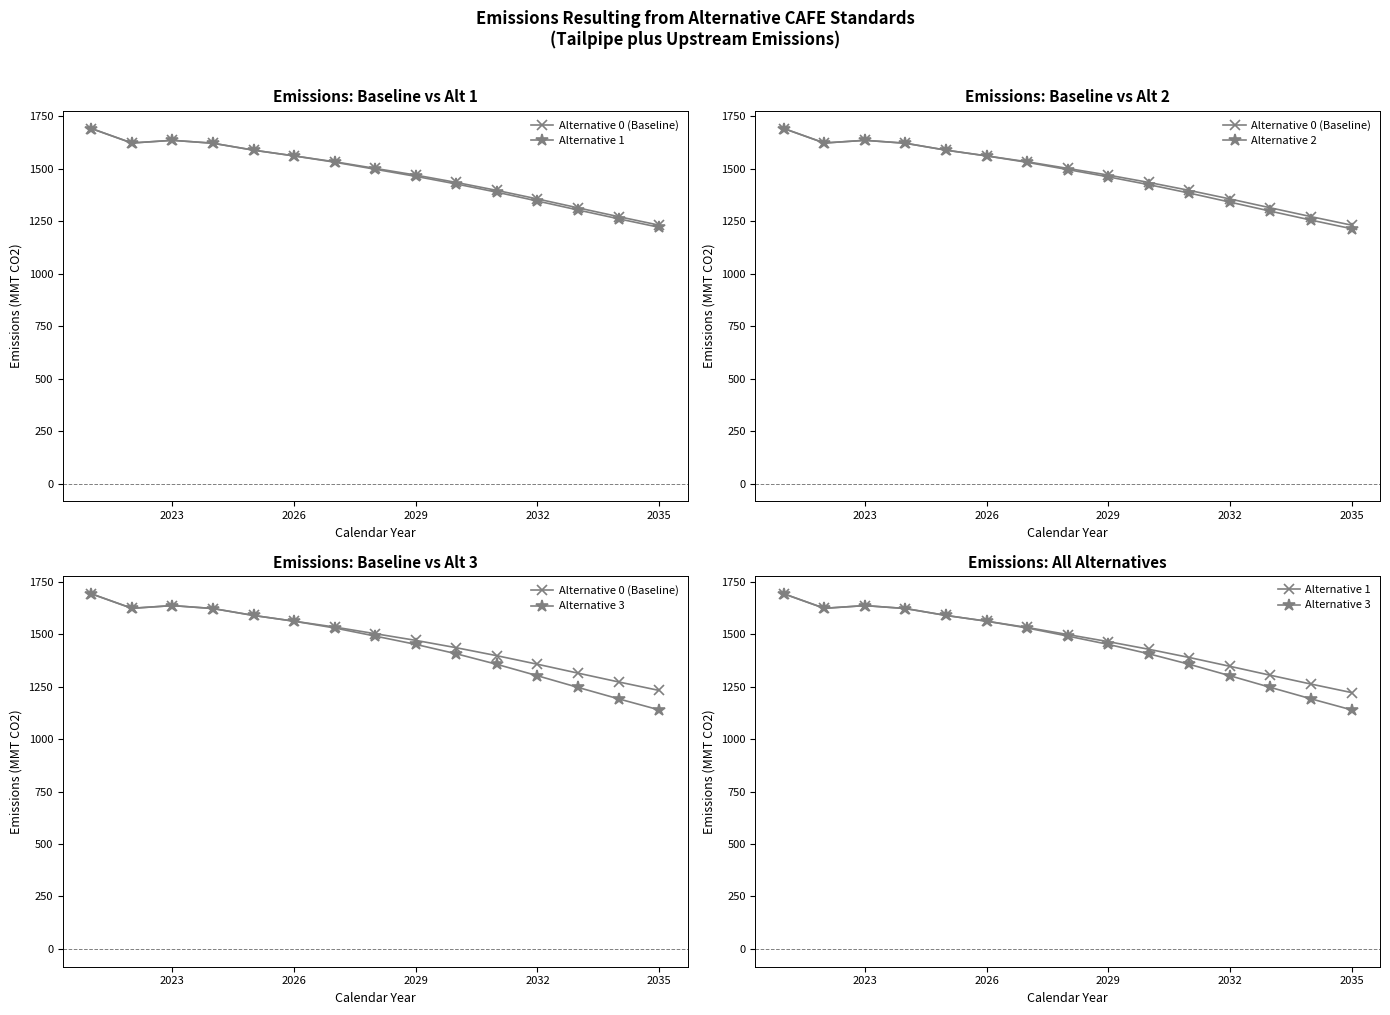

True or false: Alternative 2 and Alternative 3 intersect in this chart.

False